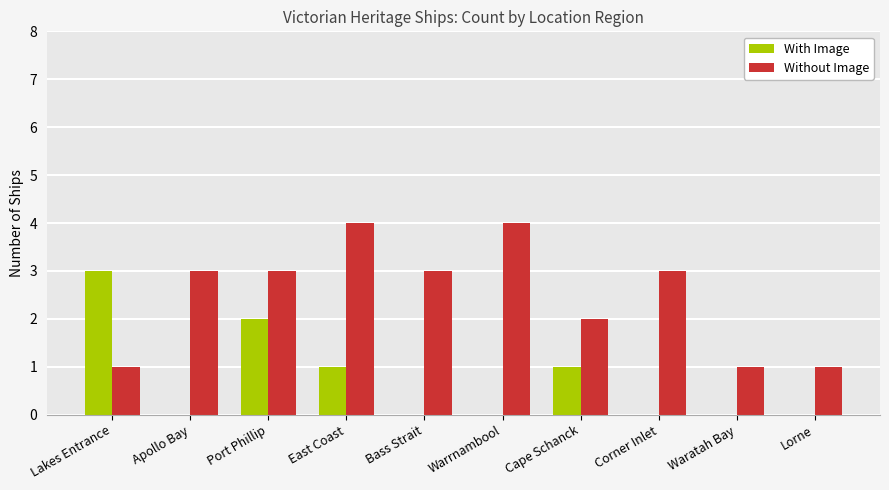

What is the sum of all With Image values?

7